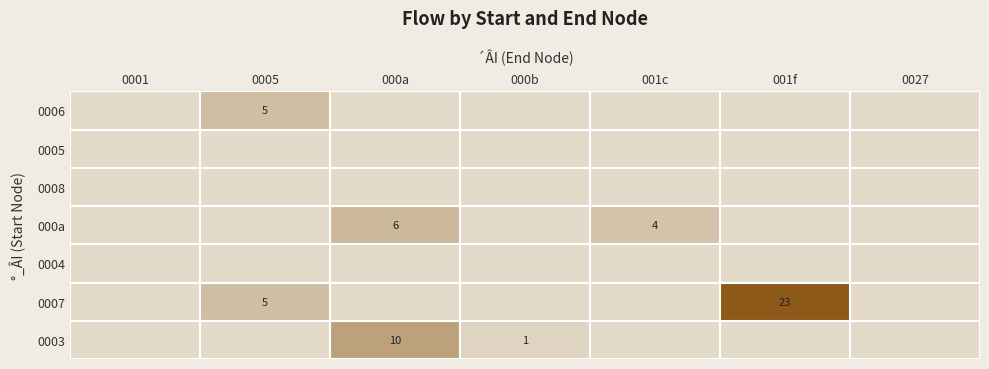

The value of 0007 at 001f is 23. True or false?

True